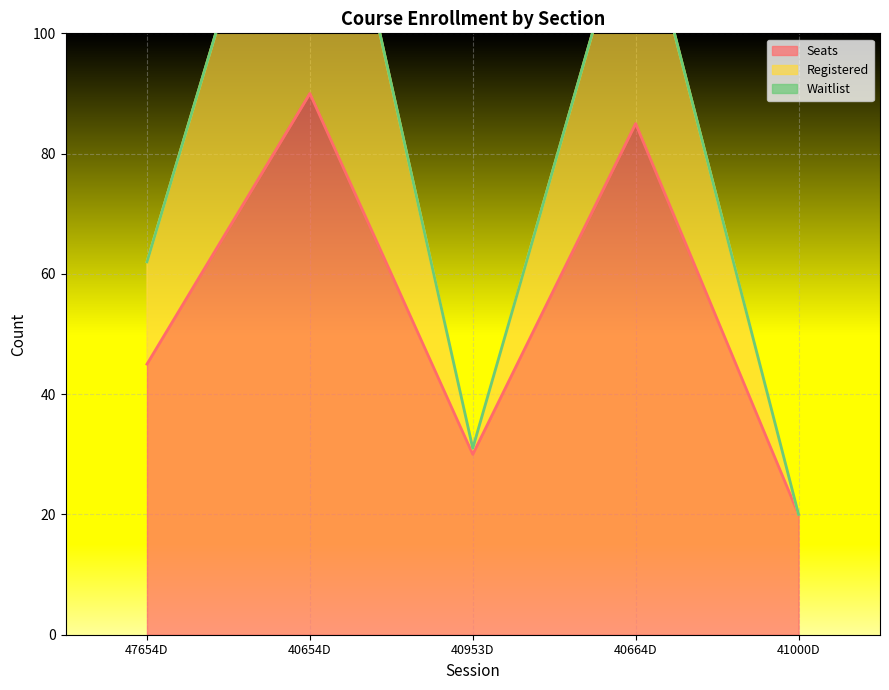

List the labels in order of Registered value, smallest first.

41000D, 40953D, 47654D, 40664D, 40654D